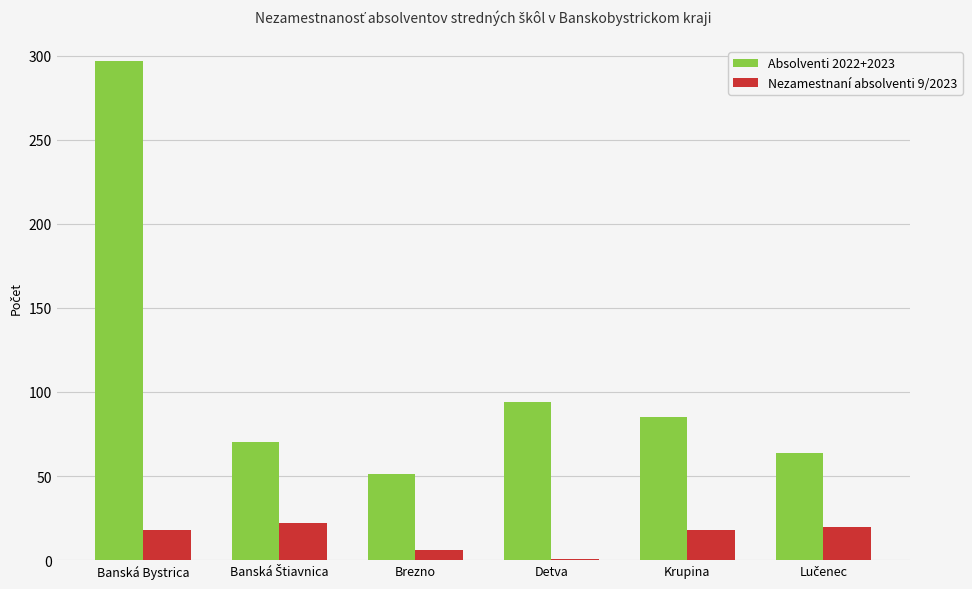

The value of Nezamestnaní absolventi 9/2023 at Banská Bystrica is 18. True or false?

True